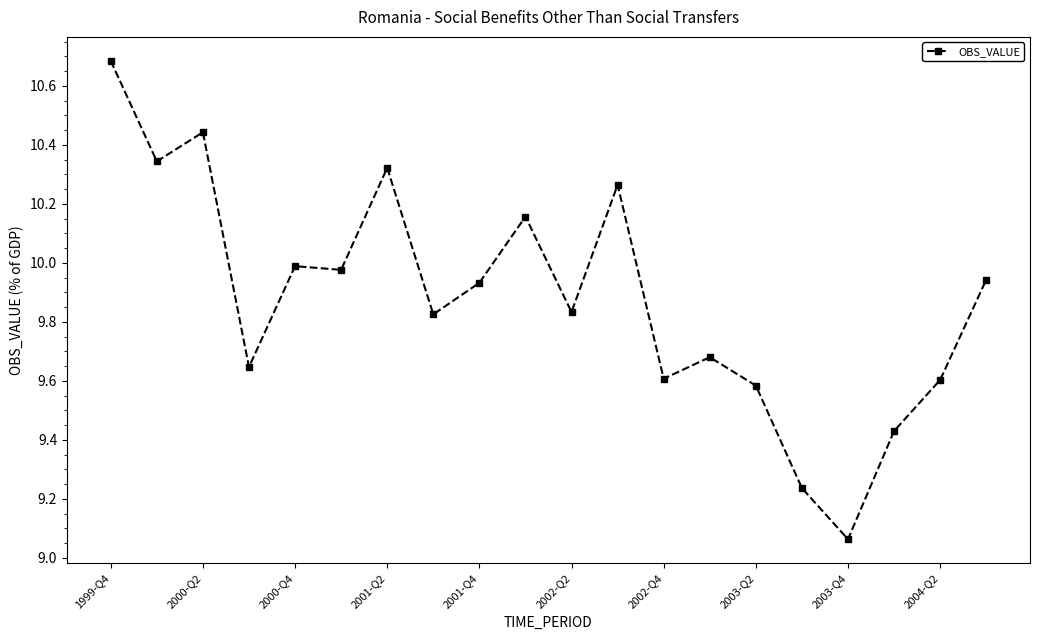

What is the maximum value shown in the chart?

10.7